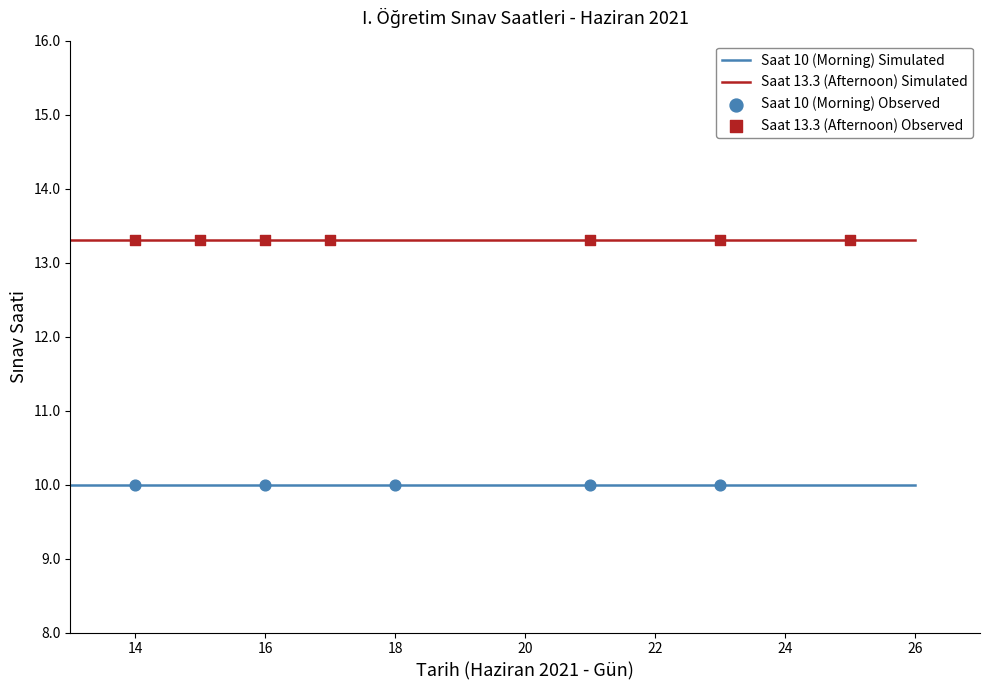

Which series has the largest total across all categories?

Saat 13.3 (Afternoon) Simulated